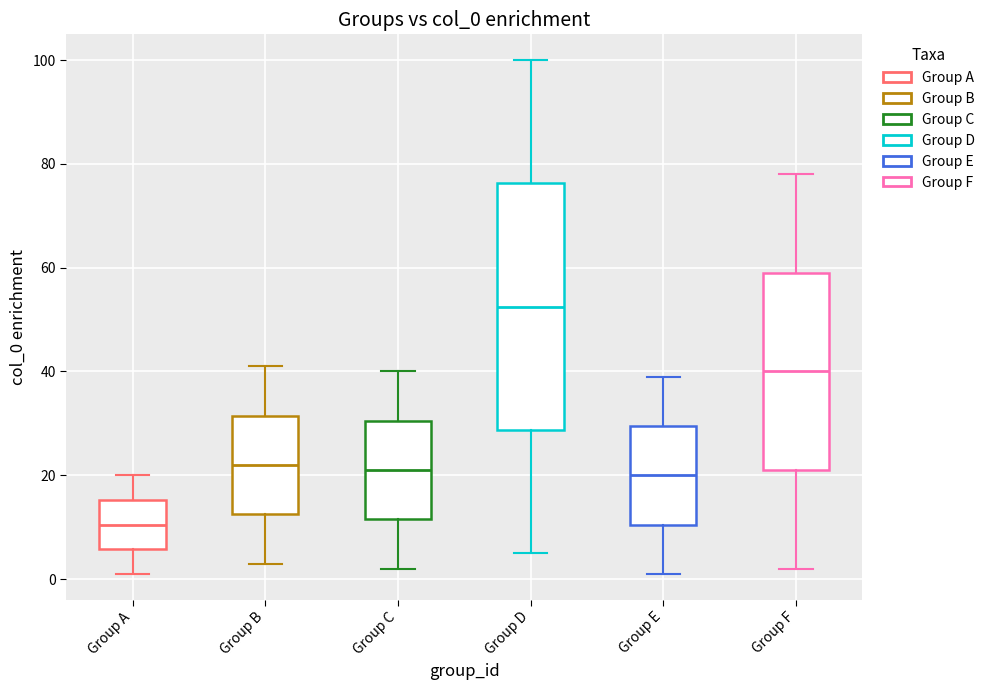

Reading left to right, transcribe this box plot: for each box, give where its median line is, the range the box spans, and where its two whiskers end, as read against the y-axis. The values are not printed on the chart, so give them approximately, as read against the axis.

Group A: median 10, box 6 to 16, whiskers 2 to 20
Group B: median 22, box 12 to 32, whiskers 4 to 42
Group C: median 22, box 12 to 30, whiskers 2 to 40
Group D: median 52, box 28 to 76, whiskers 6 to 100
Group E: median 20, box 10 to 30, whiskers 2 to 40
Group F: median 40, box 22 to 60, whiskers 2 to 78